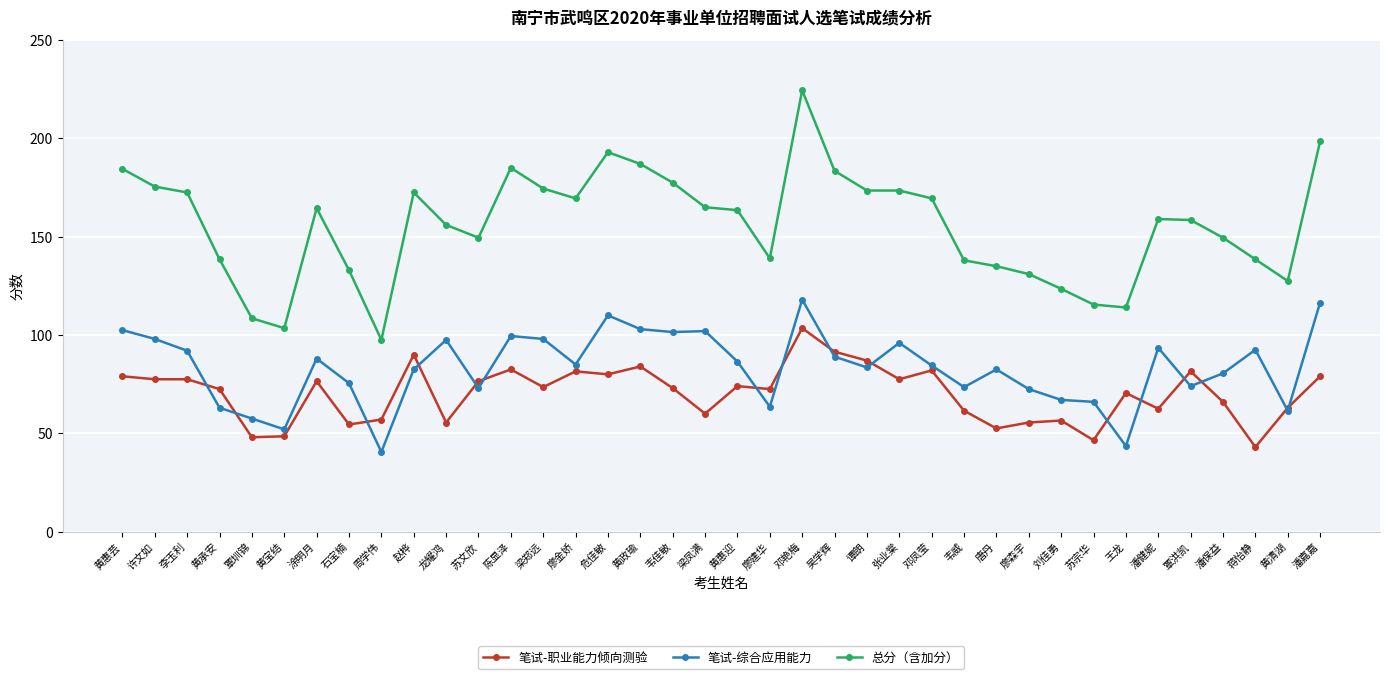

True or false: 总分（含加分） has more than 1 interior local peaks.

True